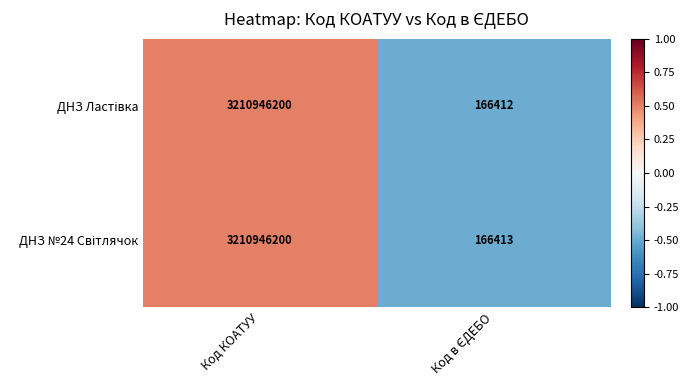

What is the maximum value shown in the chart?

3210946200